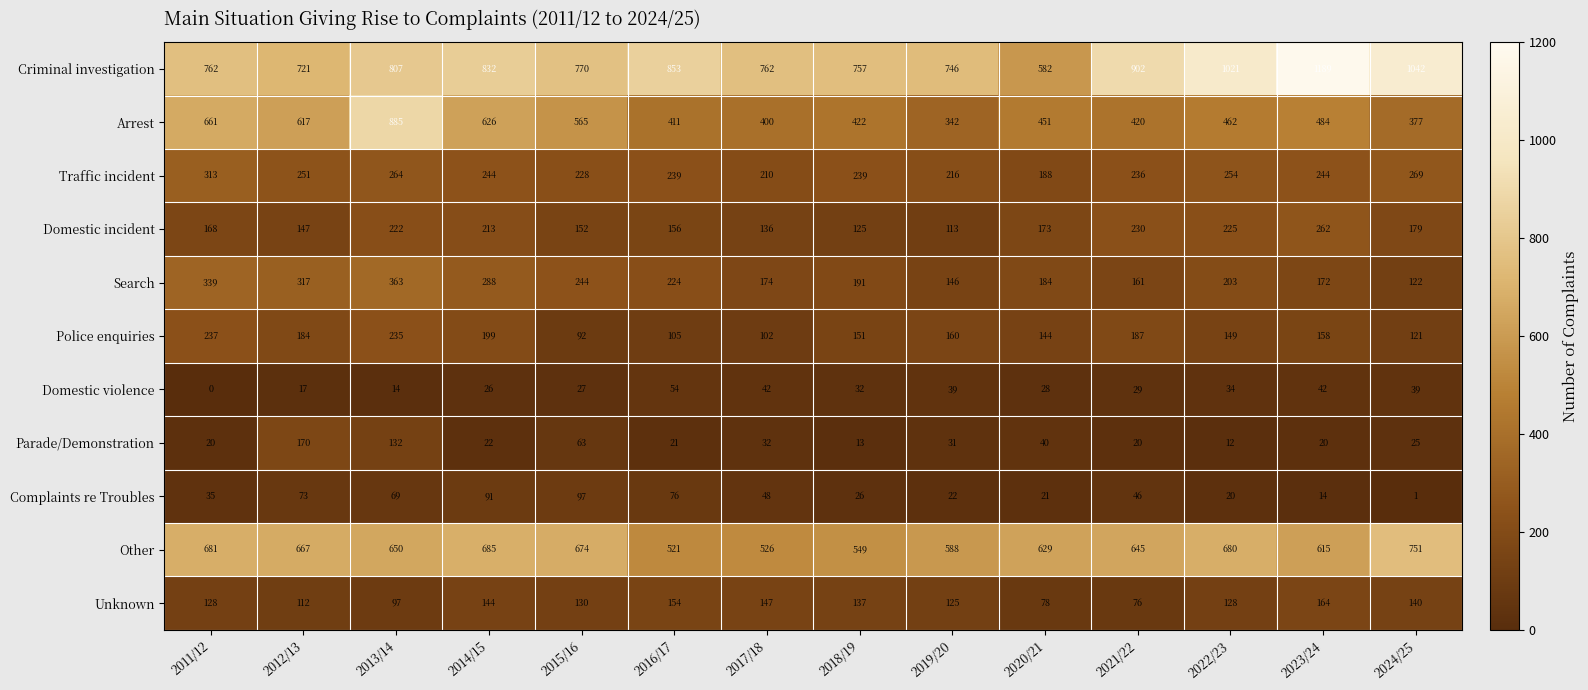

What is the difference between the maximum and minimum values in the Arrest series?

543